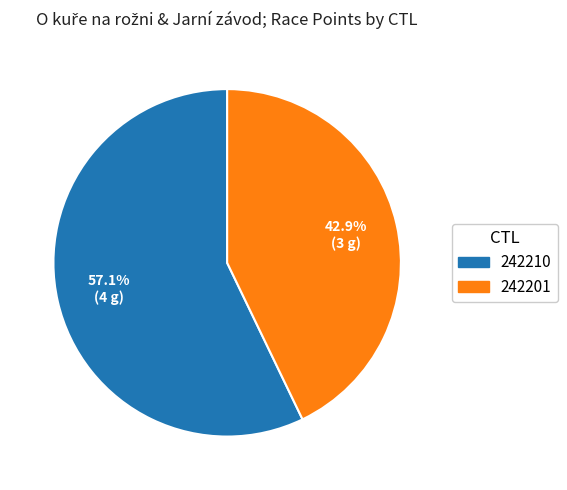

Which category has the biggest portion of the pie?

242210